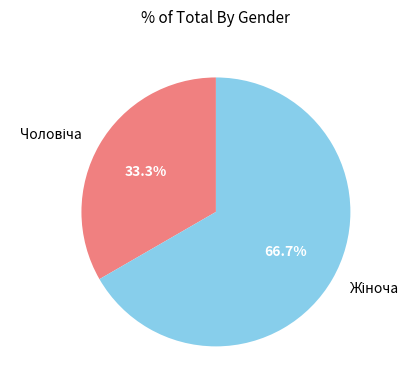

How many slices are in this pie chart?

2